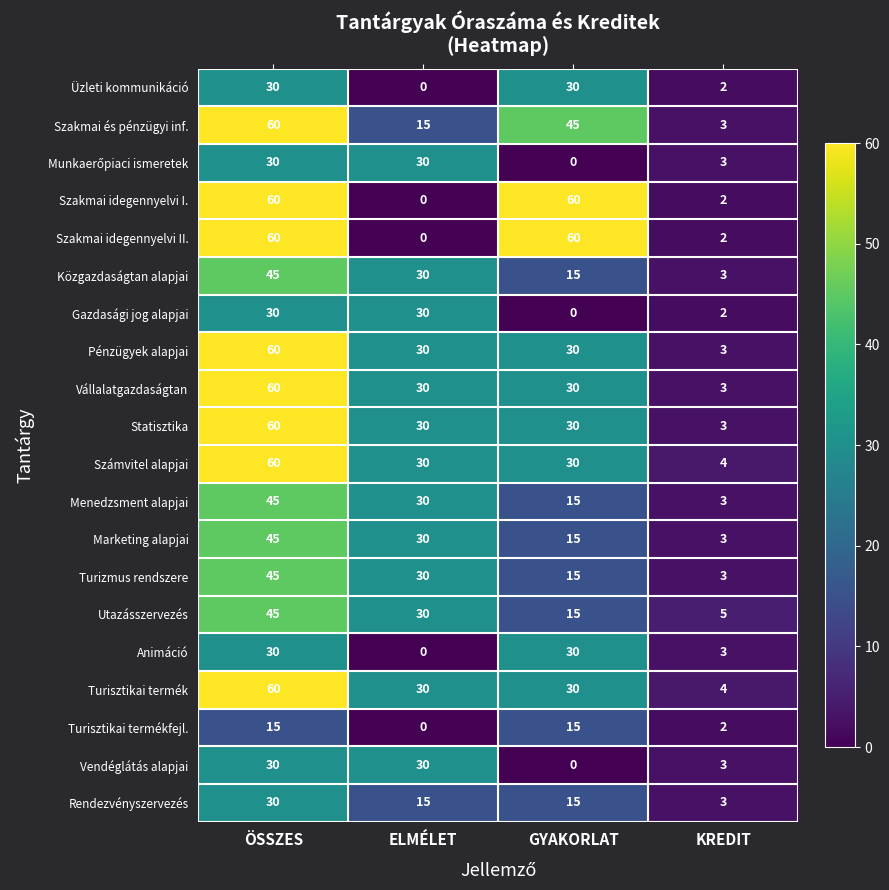

The Turisztikai termék series shows 4 at KREDIT. True or false?

True